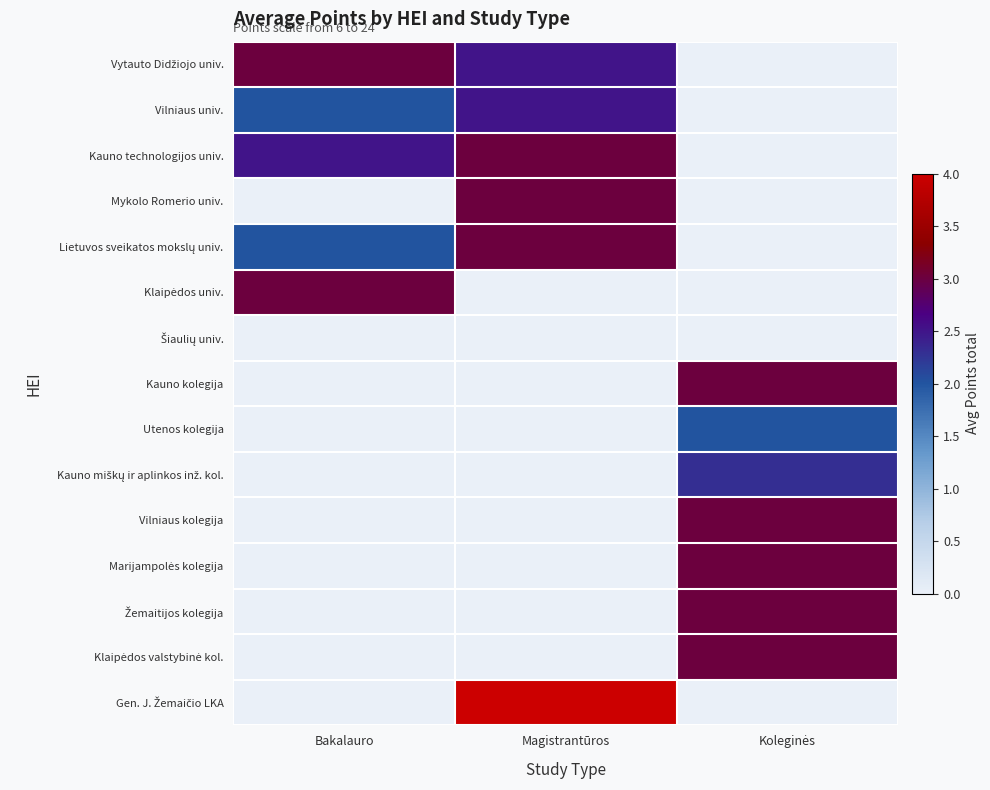

What is the spread (max minus min) of values at Koleginės?

3.0